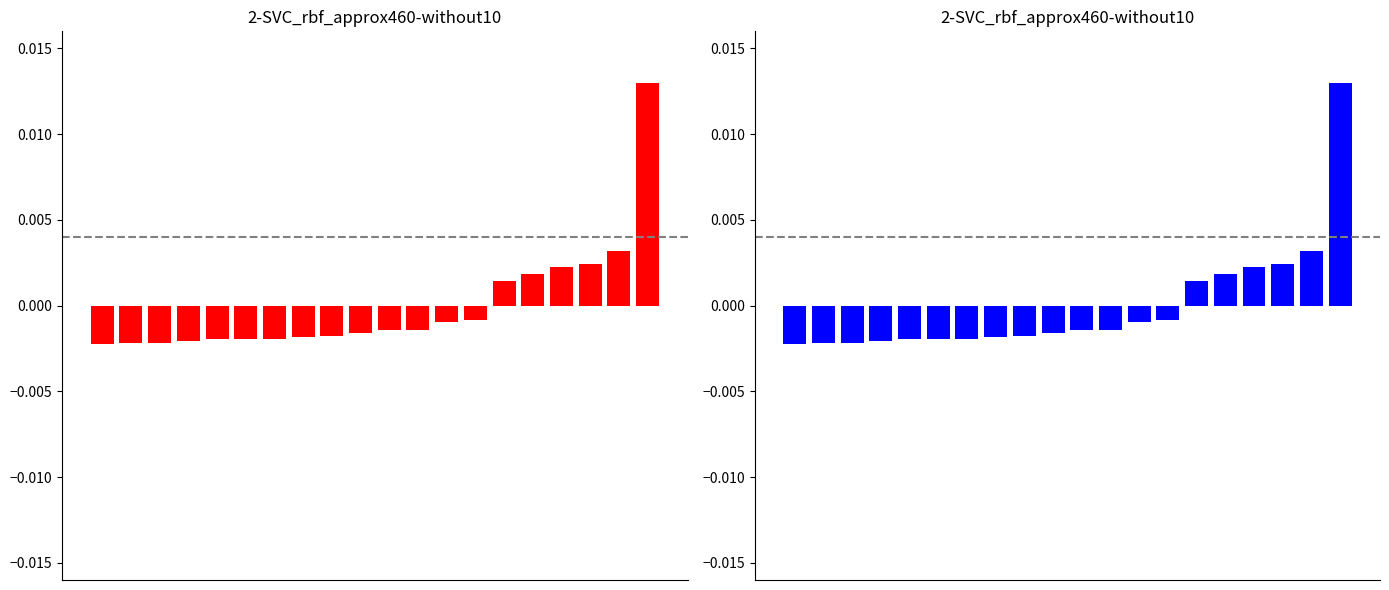

The value of samSeneblo samuSaoebi (blue) at 9 is -0.0. True or false?

False